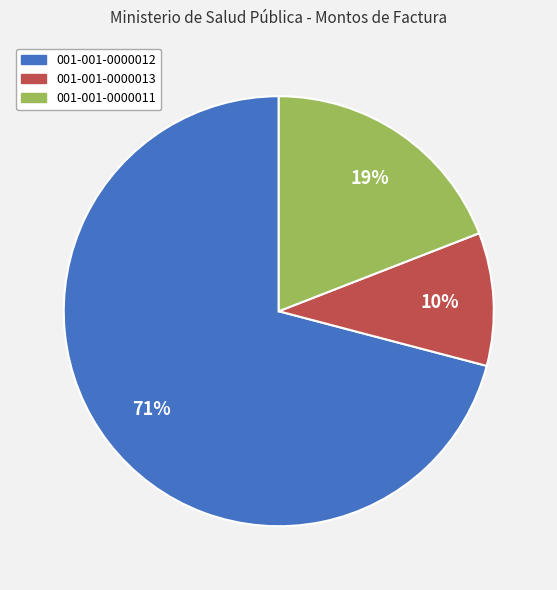

Between 001-001-0000013 and 001-001-0000012, which is larger?

001-001-0000012